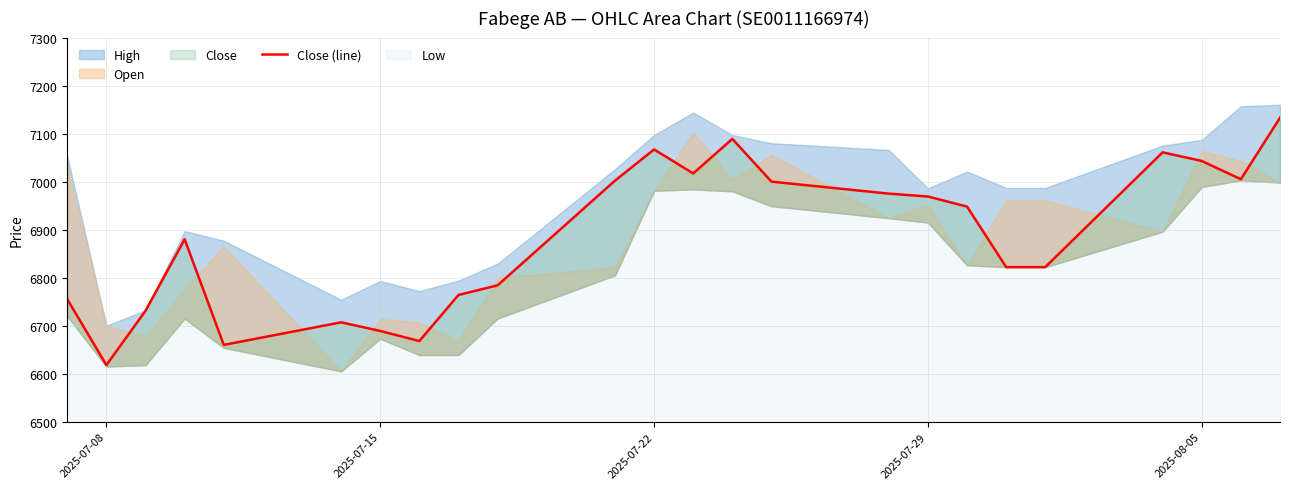

True or false: there are more than 2 points higher than both neighbors.

True